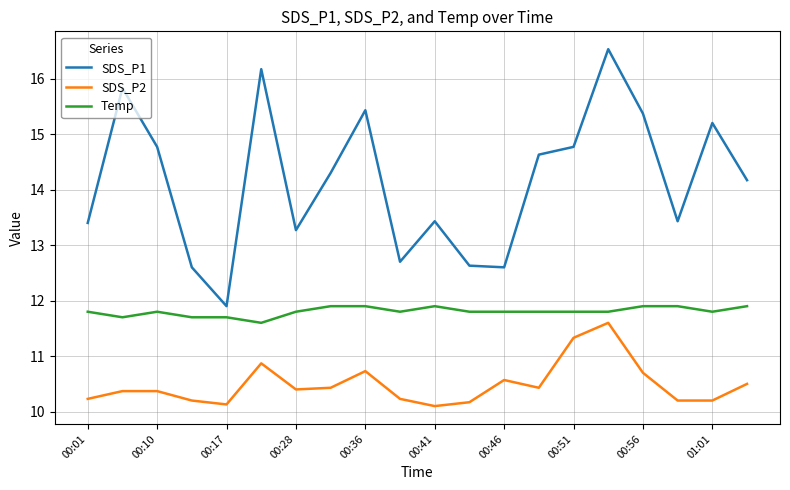

Rank the series by their maximum value, from lowest to highest.

SDS_P2, Temp, SDS_P1